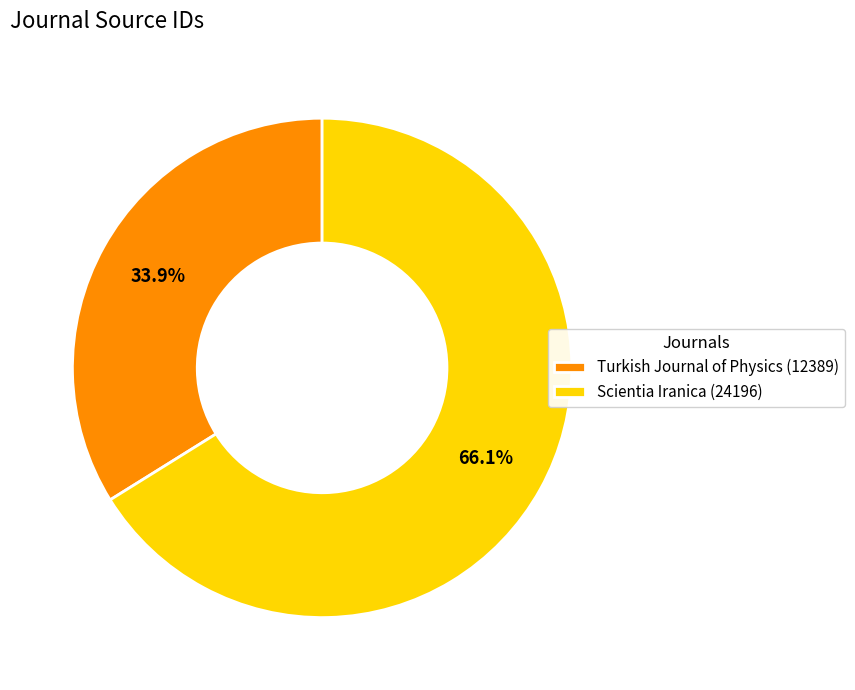

Which category has the smallest portion of the pie?

Turkish Journal of Physics